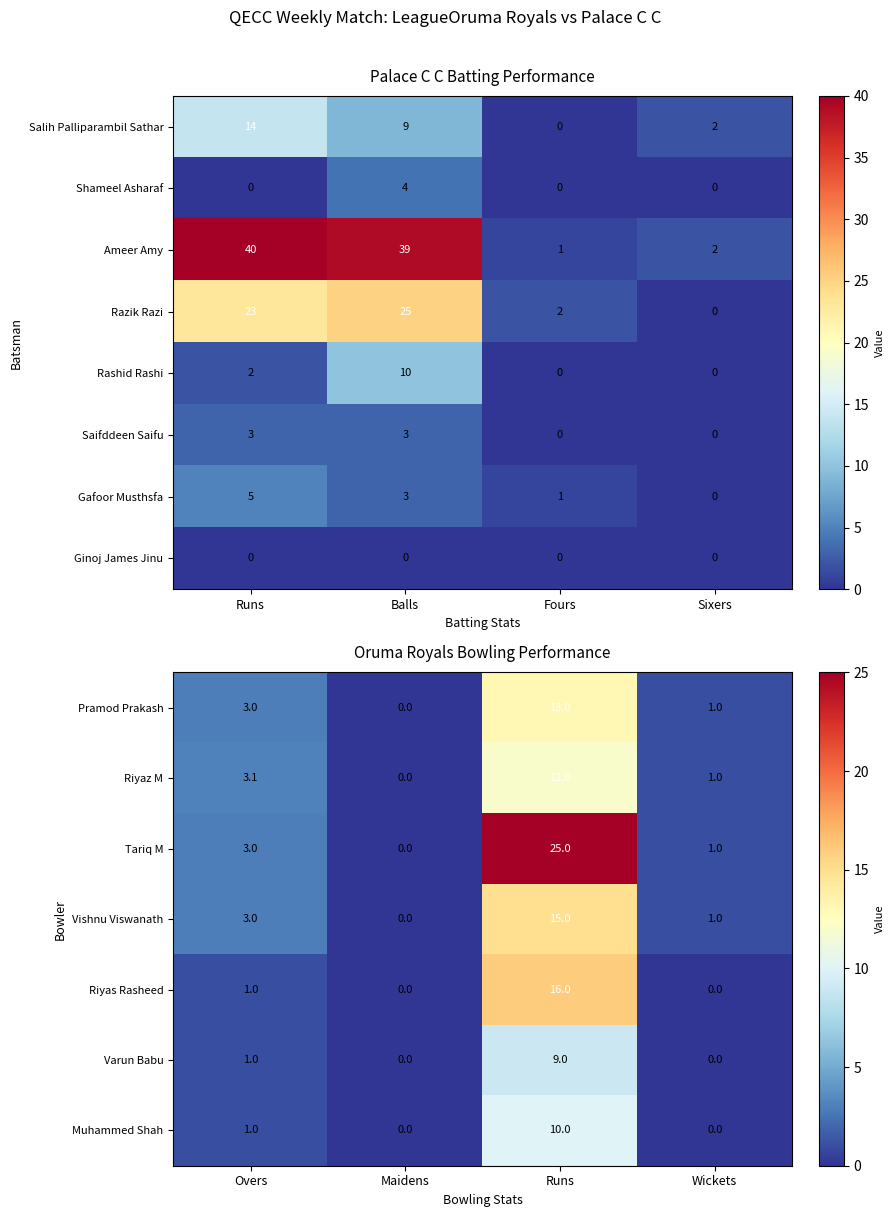

List the labels in order of Gafoor Musthsfa value, smallest first.

Sixers, Fours, Balls, Runs